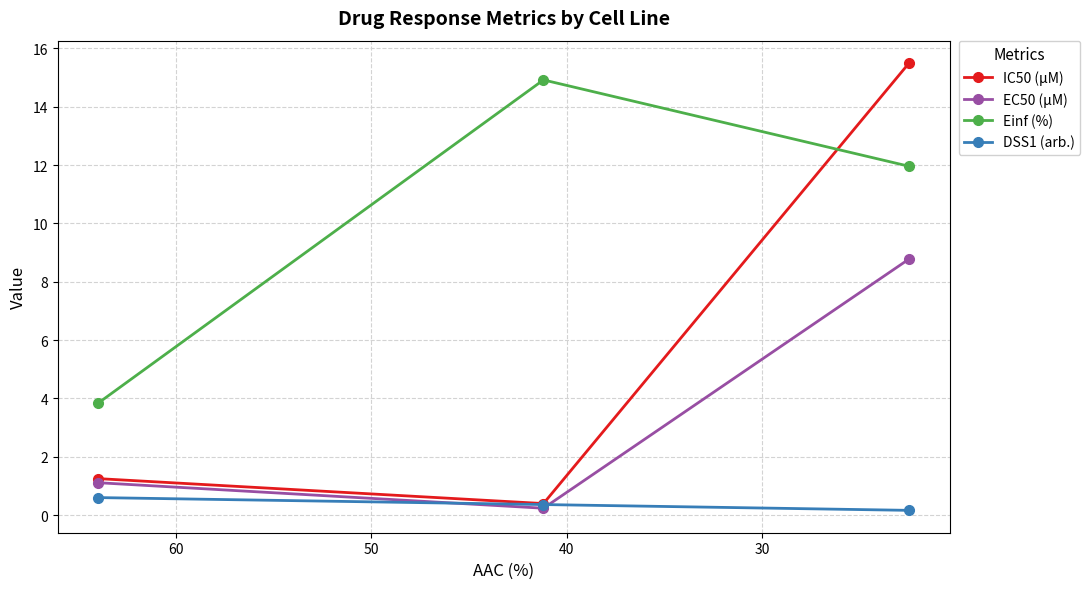

Is the value of EC50 (µM) at 20 greater than the value of DSS1 (arb.) at 20?

Yes